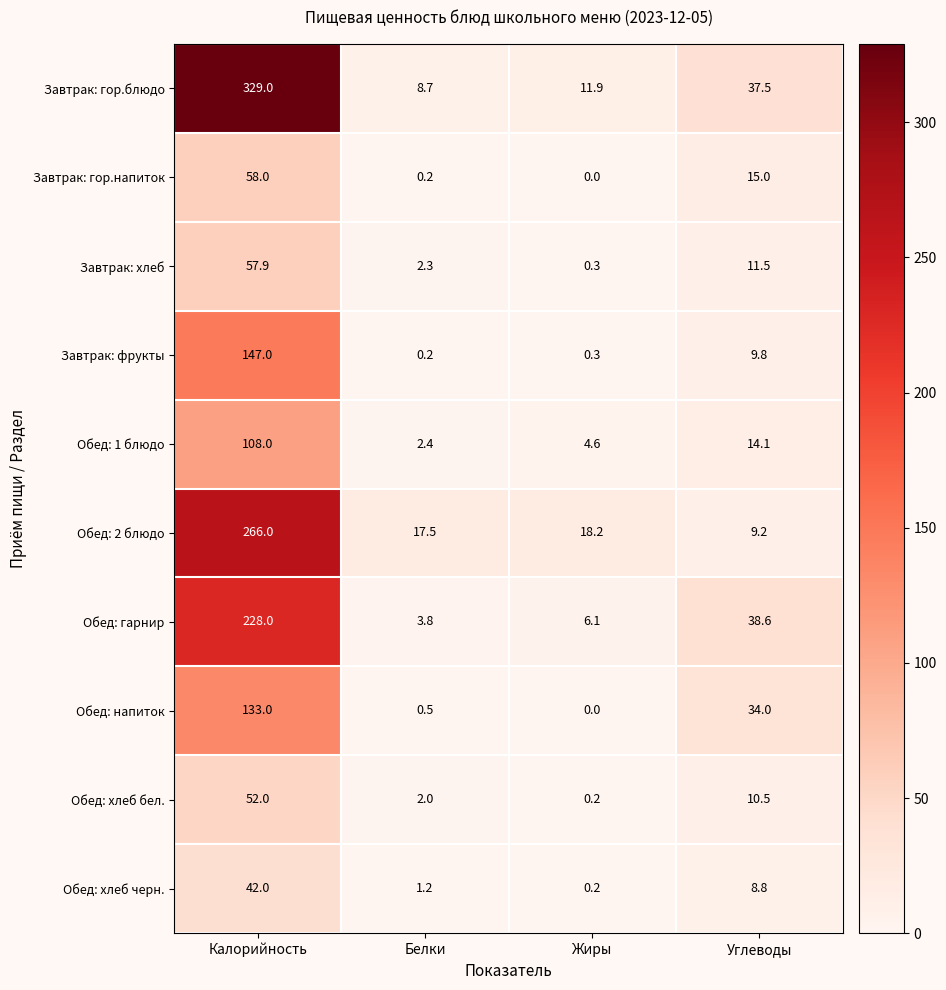

Which series has the largest total across all categories?

Завтрак: гор.блюдо